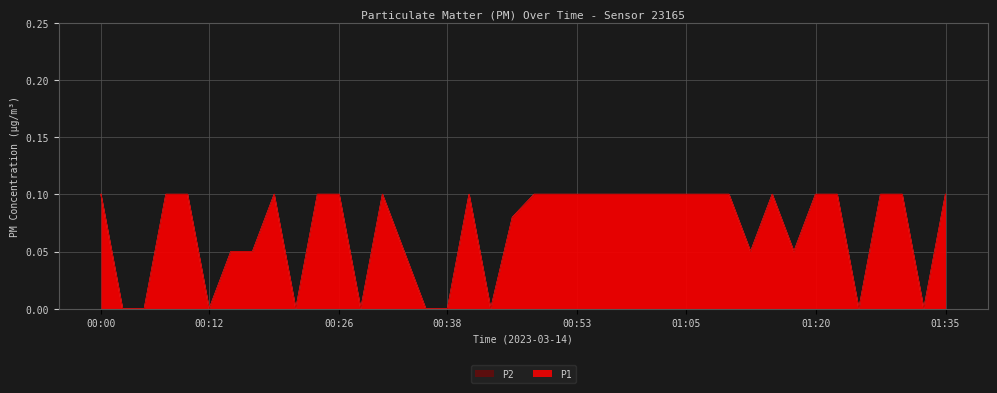

Which series has the largest range (max minus min)?

P1